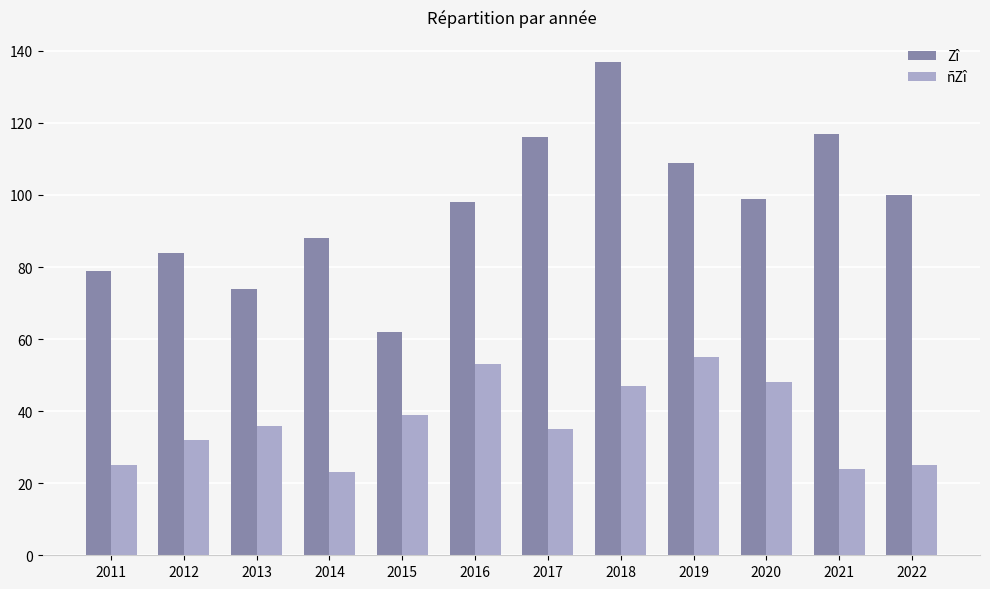

How many values in the ñZî series are below 36?

6